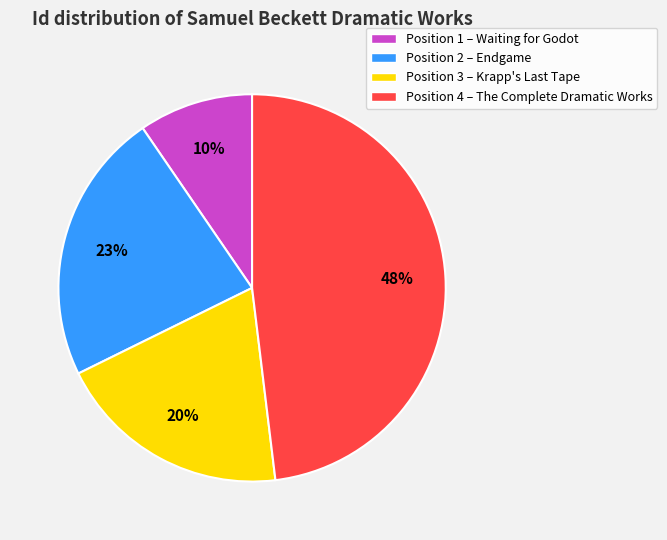

True or false: Position 1 – Waiting for Godot accounts for 10% of the total.

True